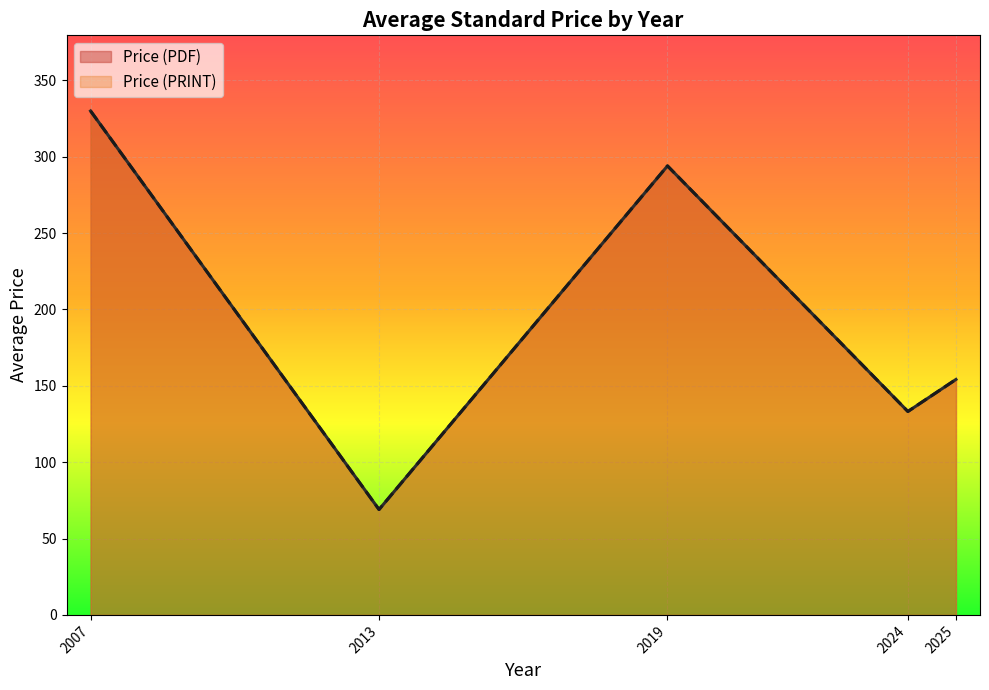

True or false: Price (PRINT) and Price (PDF) cross at least once.

False